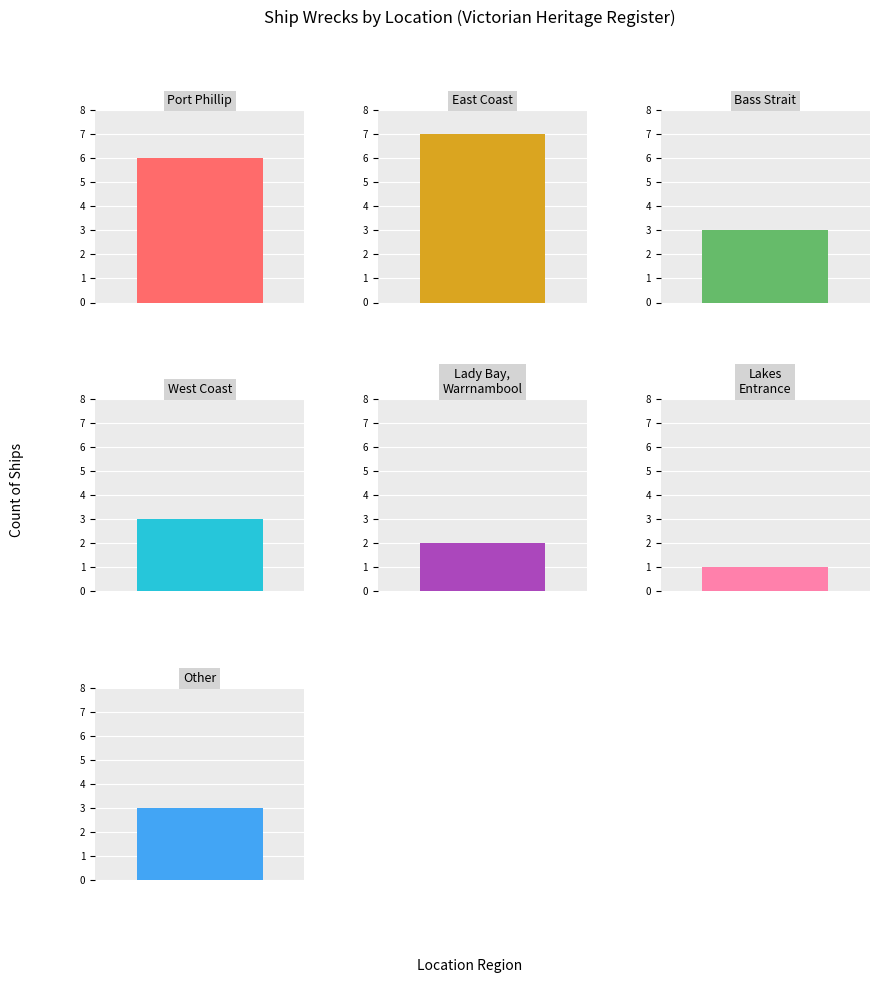

What is the greatest value displayed?

7